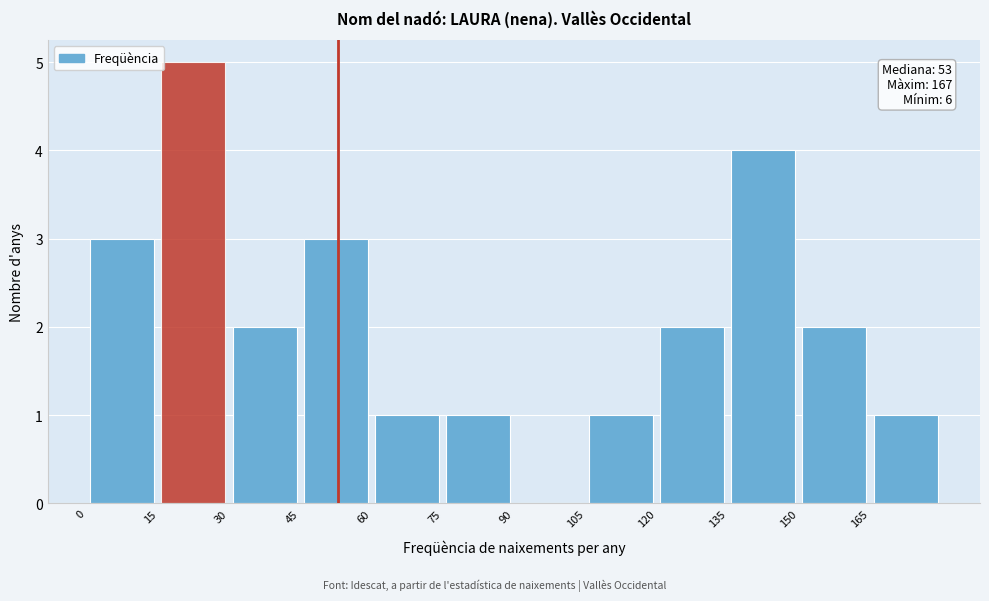

Which range on the x-axis has the tallest bar?

15 to 30